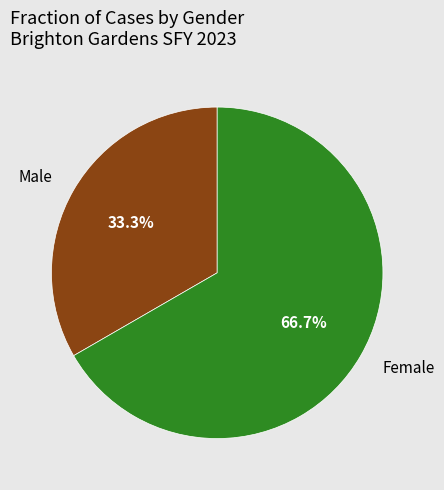

What percentage is the Female slice, to the nearest percent?

67%